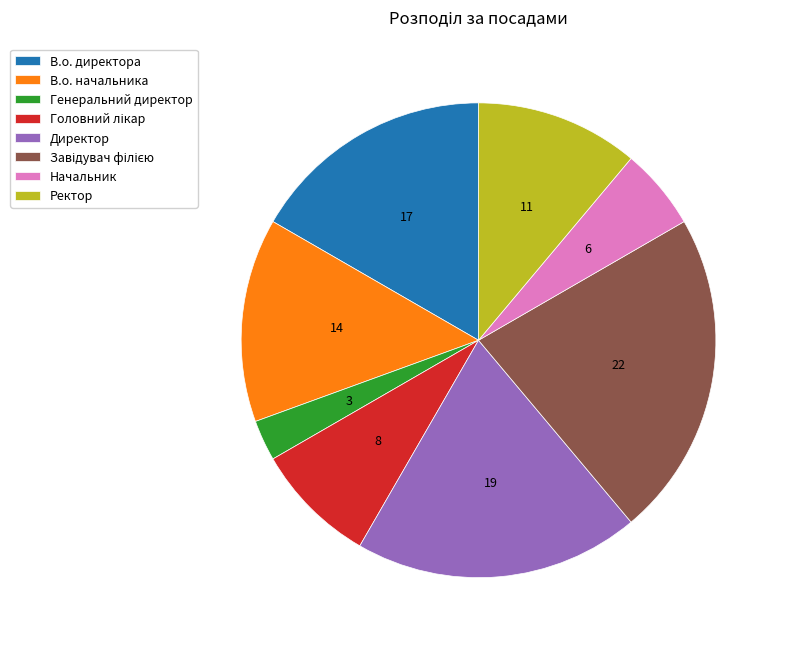

How many slices are in this pie chart?

8